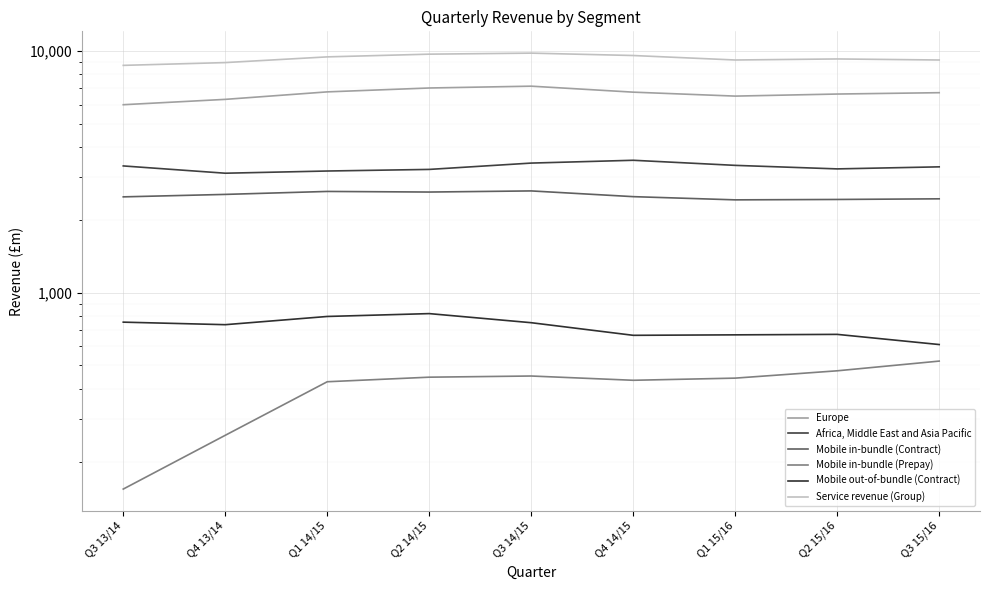

True or false: Service revenue (Group) and Mobile out-of-bundle (Contract) intersect in this chart.

False